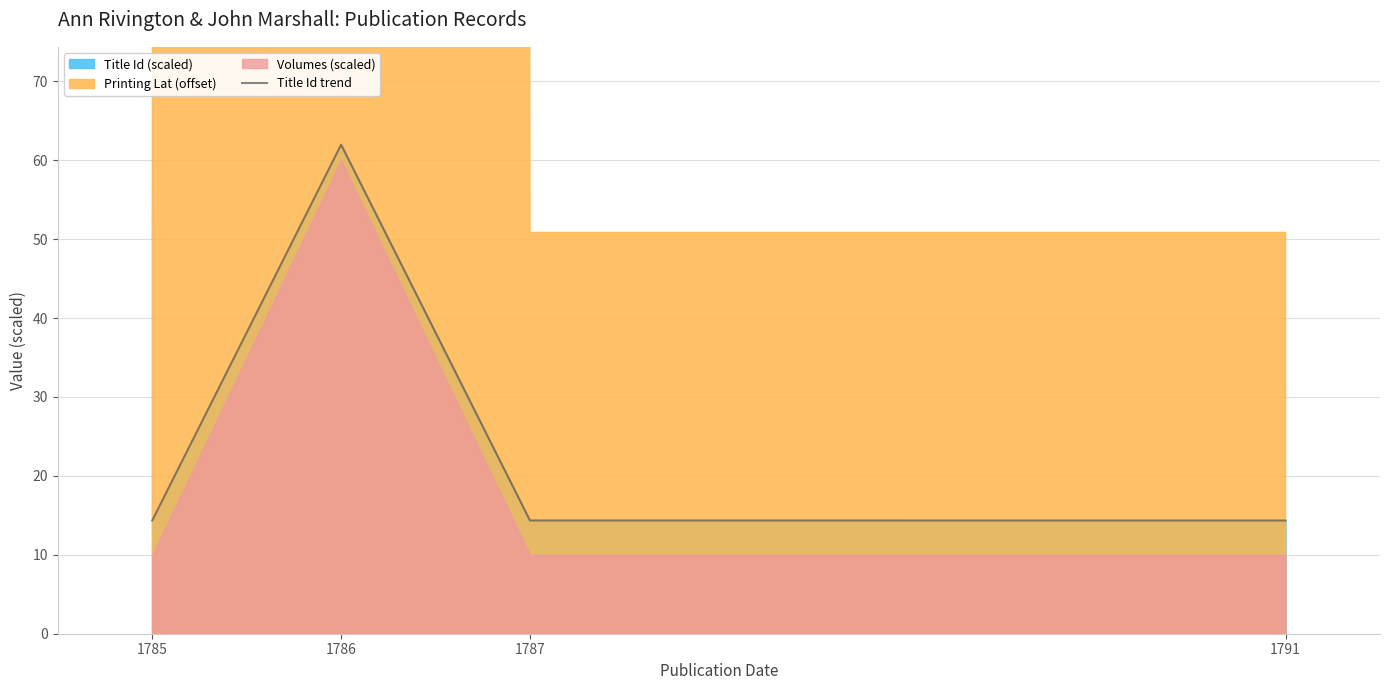

At which label does Title Id trend reach its peak?

1786